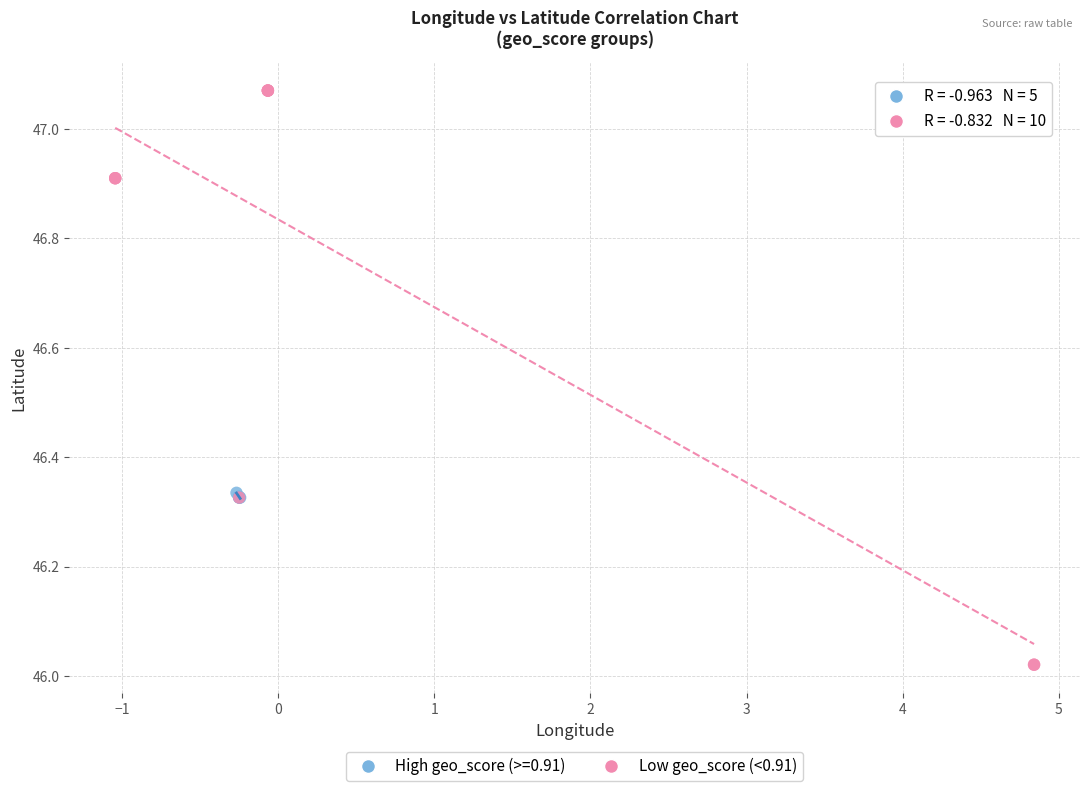

Which series reaches the minimum Y coordinate?

Low geo_score (<0.91)